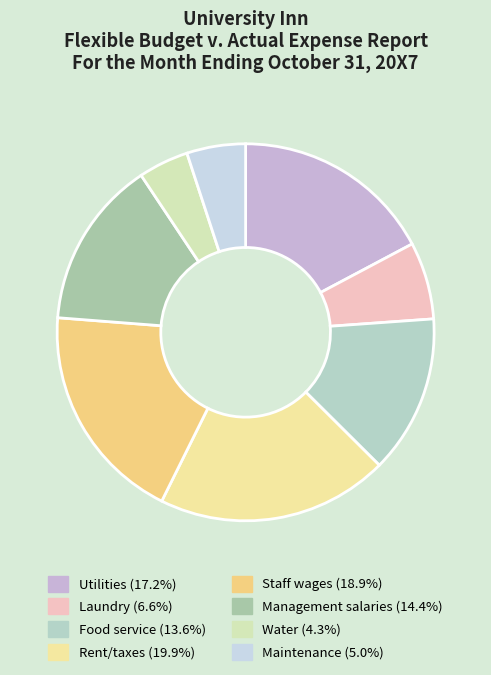

The Rent/taxes slice represents 20% of the pie. True or false?

True